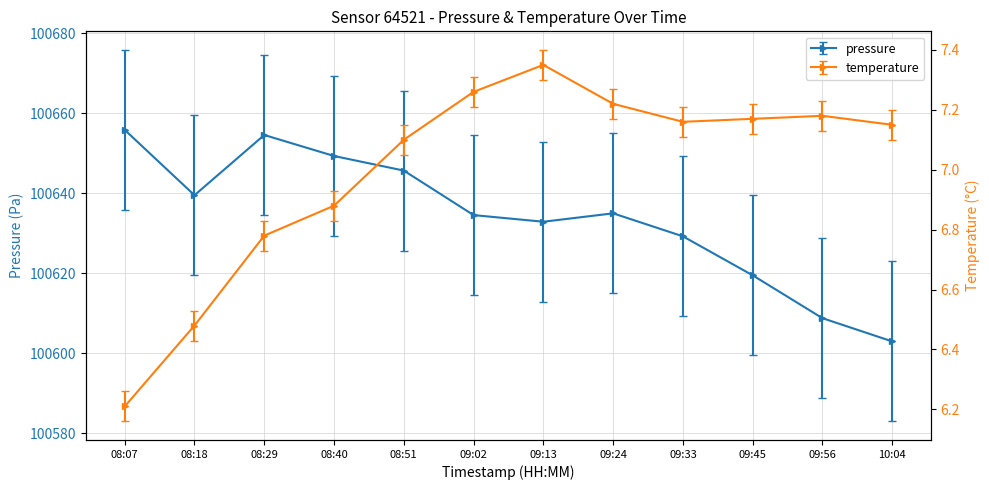

Reading right to left, transcribe all the data shown in this chart.

pressure: 100602.9	100608.7	100619.4	100629.2	100634.9	100632.8	100634.5	100645.6	100649.3	100654.5	100639.5	100655.8
temperature: 7.2	7.2	7.2	7.2	7.2	7.3	7.3	7.1	6.9	6.8	6.5	6.2